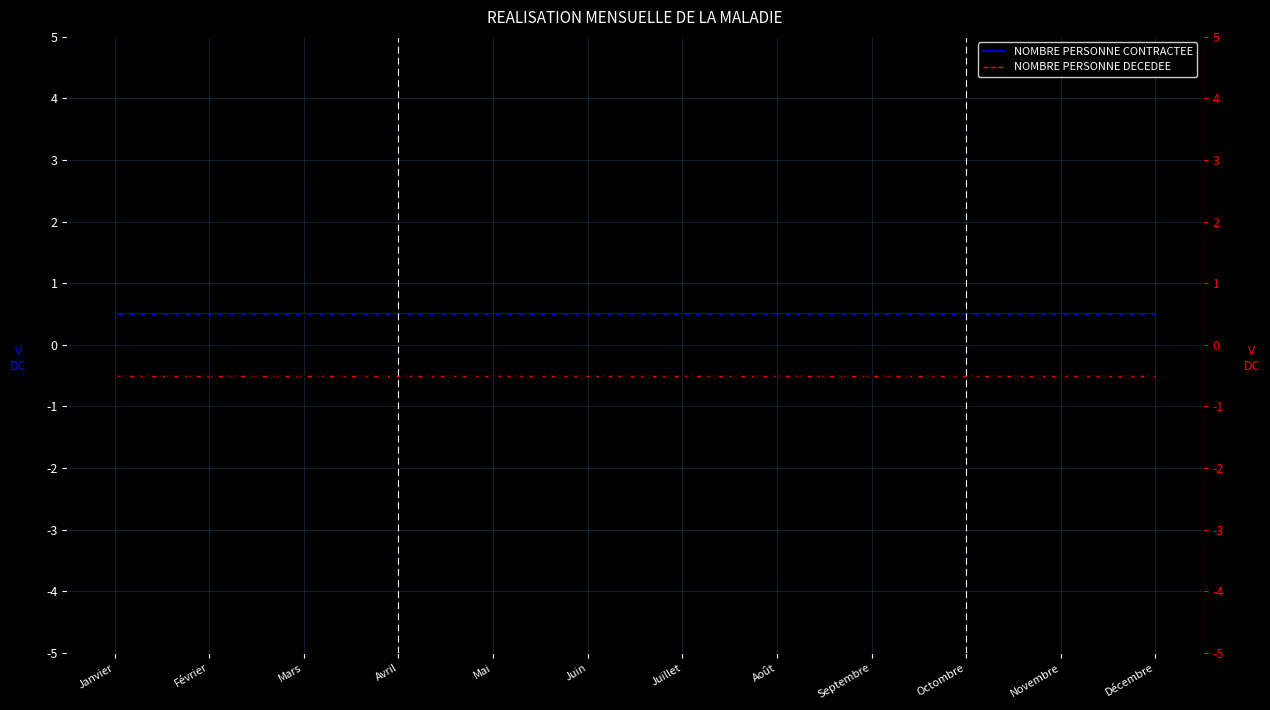

The NOMBRE PERSONNE CONTRACTEE series shows 0.5 at Novembre. True or false?

True